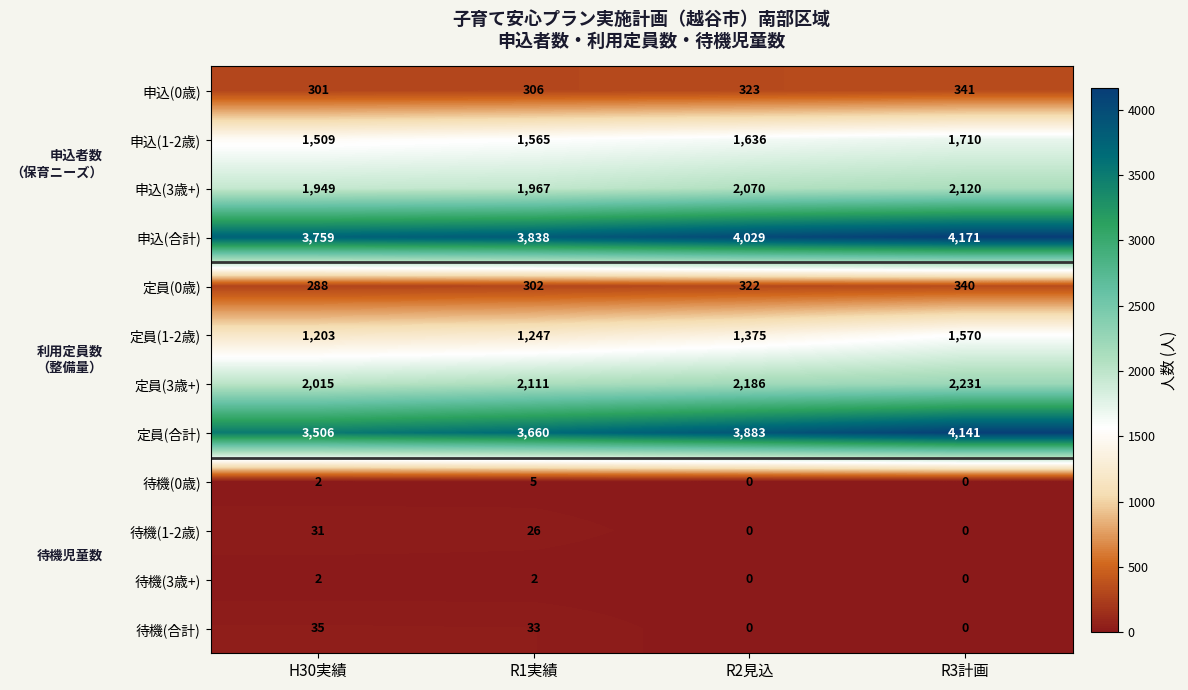

What value does the 待機(1-2歳) series have at R1実績, to the nearest 10?

30